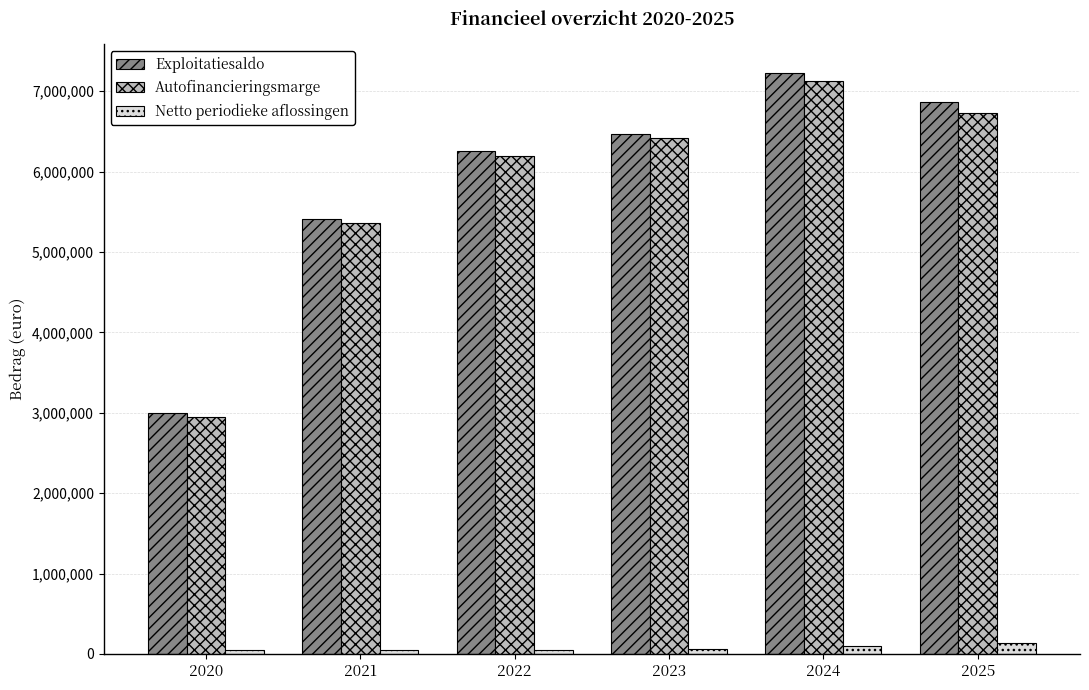

Rank the categories by Autofinancieringsmarge value from lowest to highest.

2020, 2021, 2022, 2023, 2025, 2024